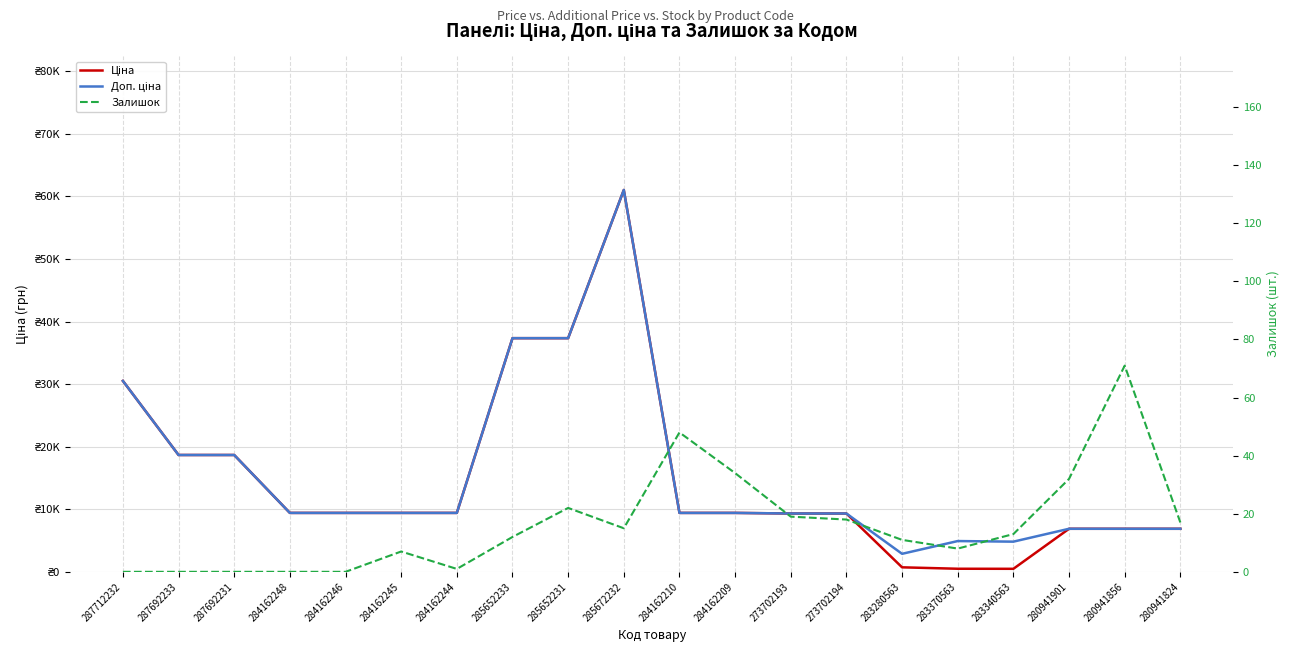

Which category has the lowest value in the Ціна series?

283340563